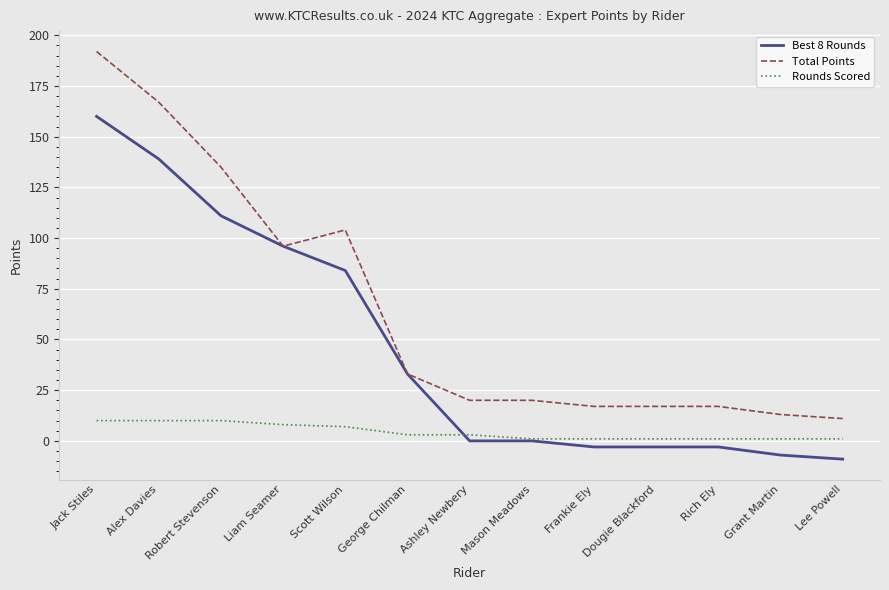

The value of Total Points at Dougie Blackford is 17. True or false?

True